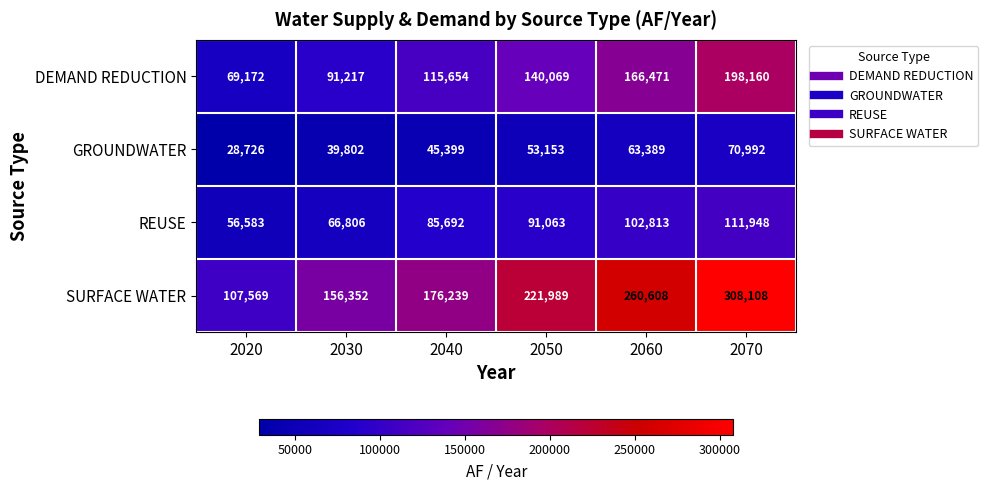

Which series has the largest total across all categories?

SURFACE WATER